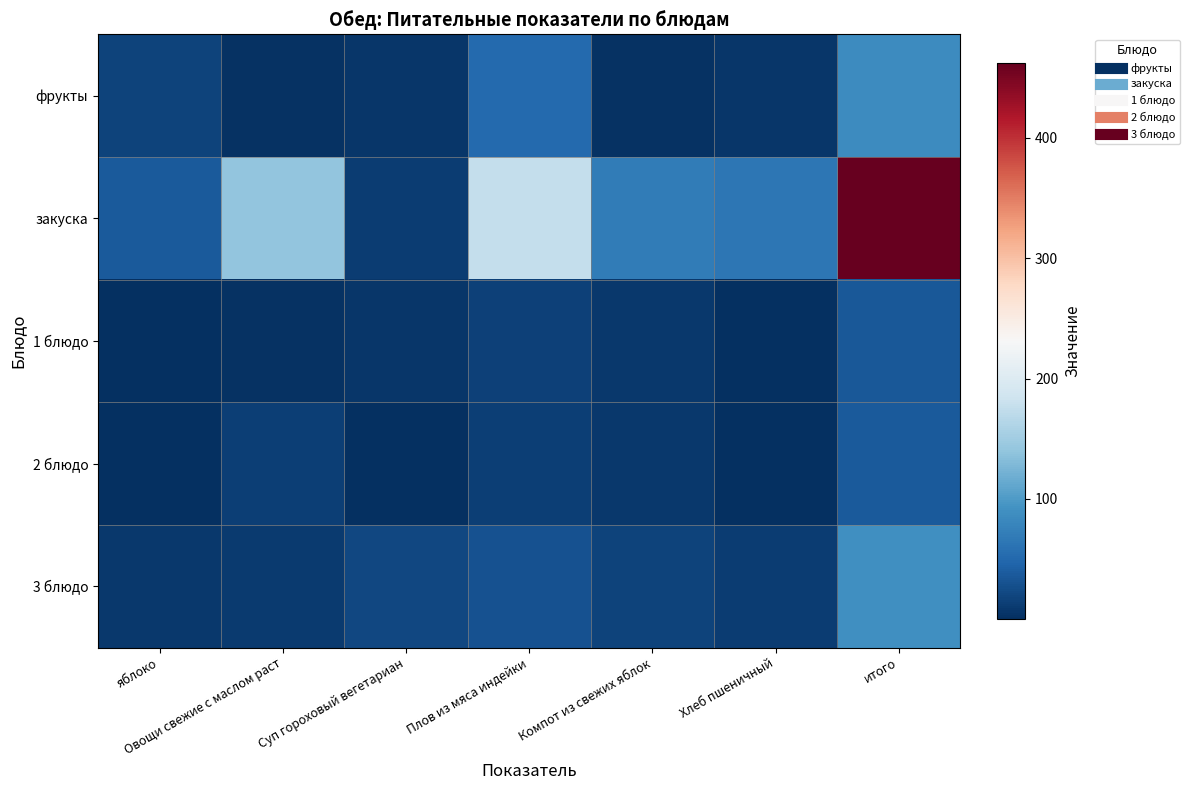

Rank the series by their maximum value, from lowest to highest.

1 блюдо, 2 блюдо, фрукты, 3 блюдо, закуска